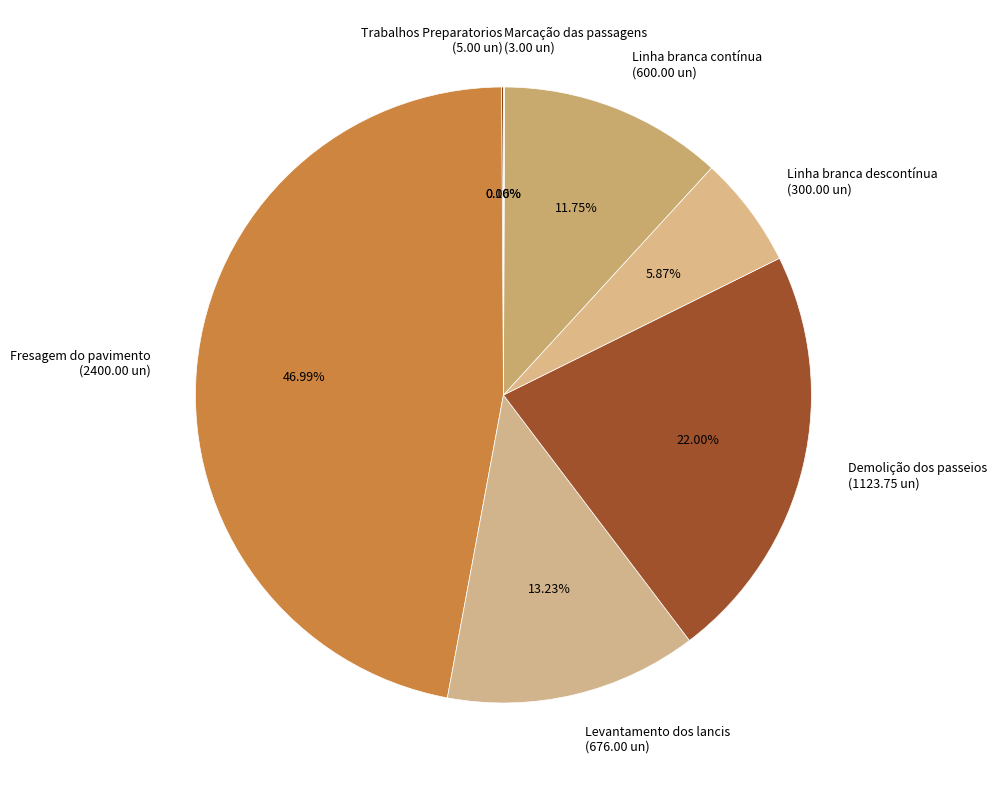

To the nearest percent, what is the difference between the Linha branca contínua and Fresagem do pavimento slice percentages?

35%